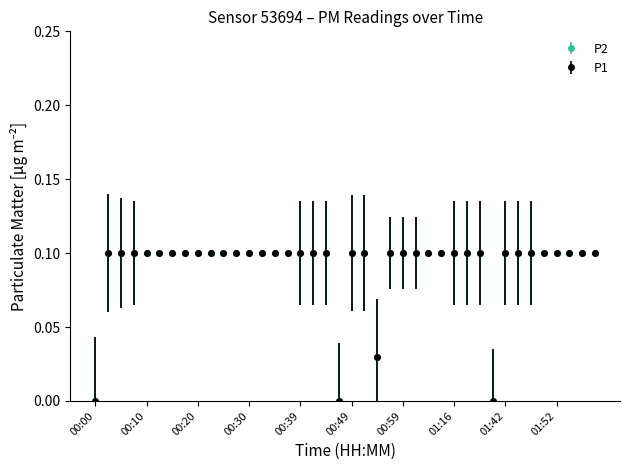

Which category has the lowest value across all series?

00:00